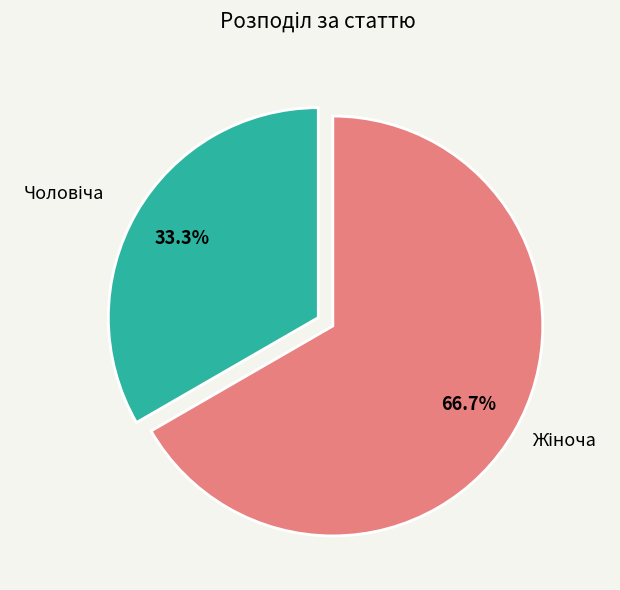

Is there any slice that represents more than half of the pie?

Yes